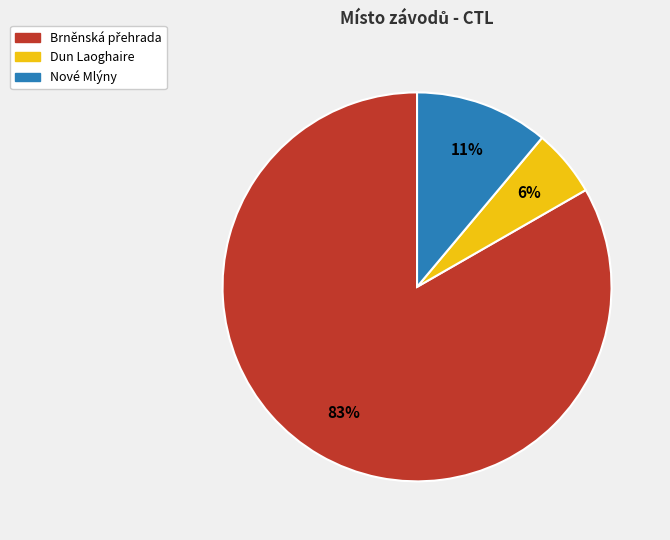

Is there any slice that represents more than half of the pie?

Yes